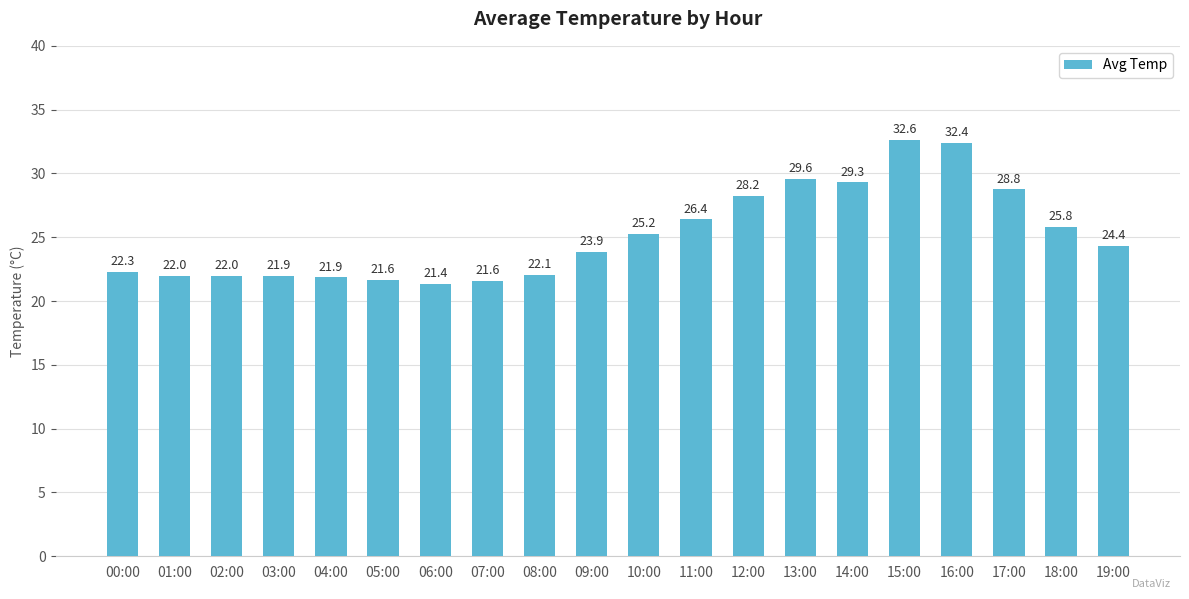

What position from the left is 06:00?

7